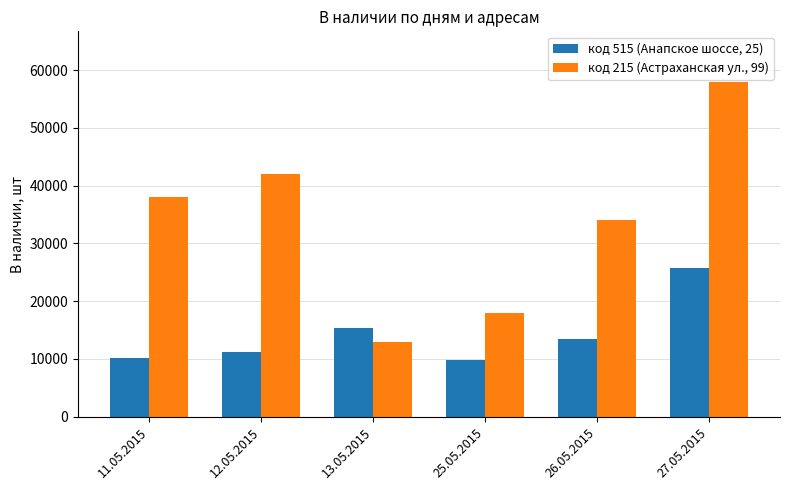

What are all the series names shown in the legend?

код 515 (Анапское шоссе, 25), код 215 (Астраханская ул., 99)